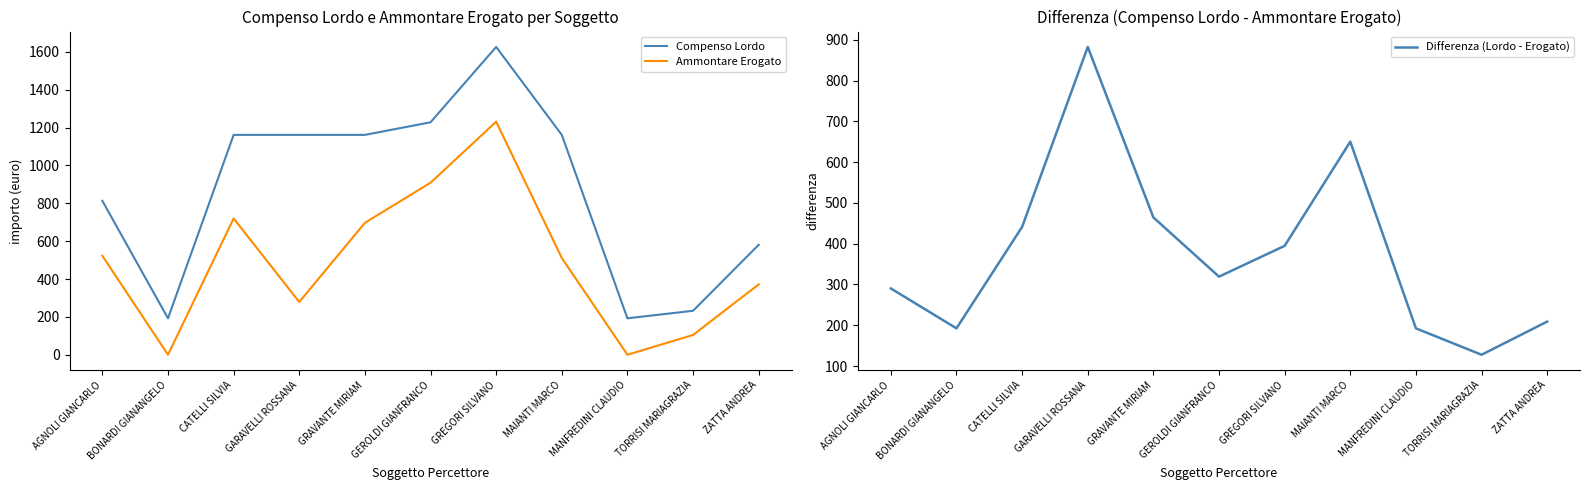

What is the sum of all Ammontare Erogato values?

5343.4